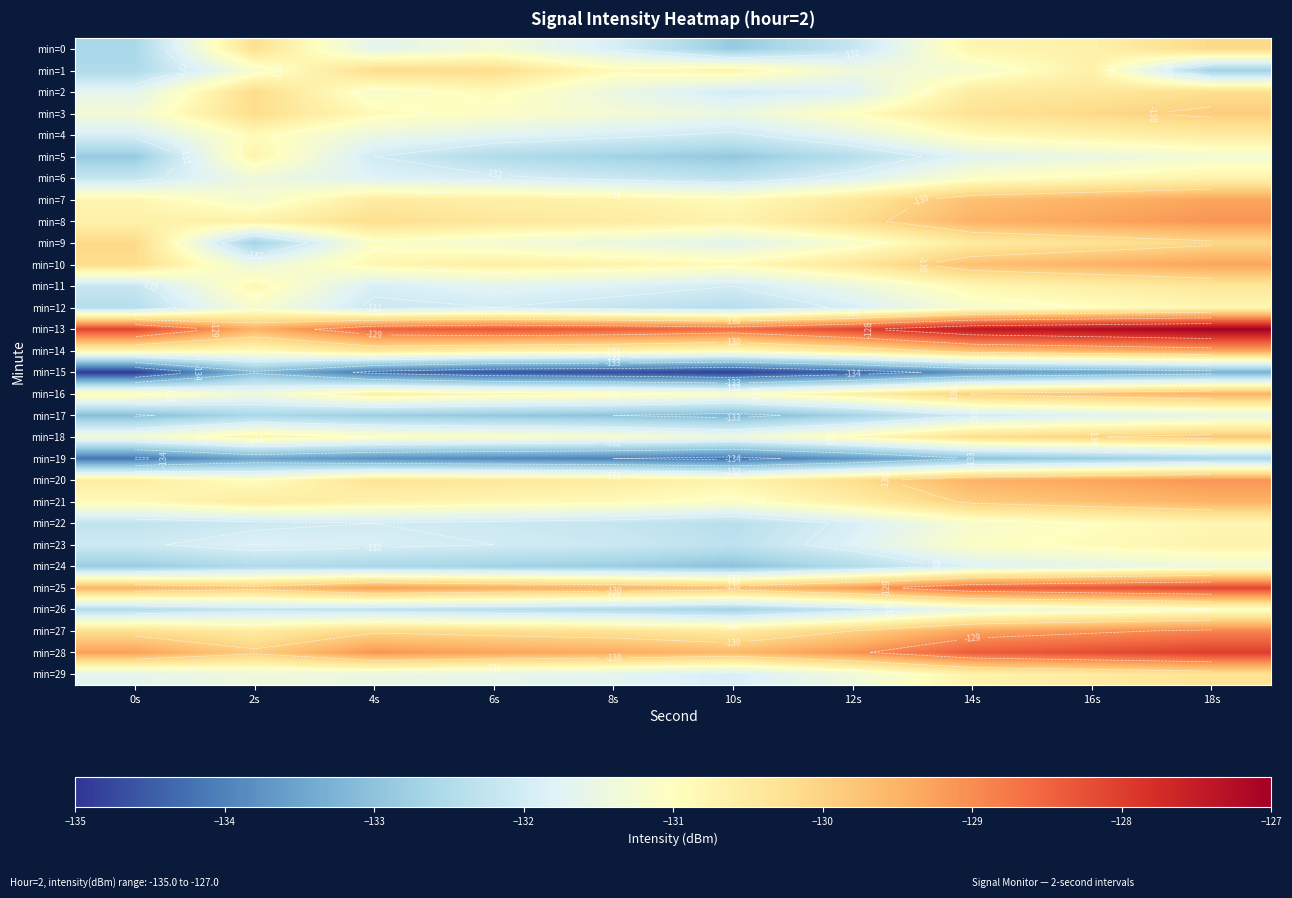

Where is min=10 nearest to the value -130?

0s